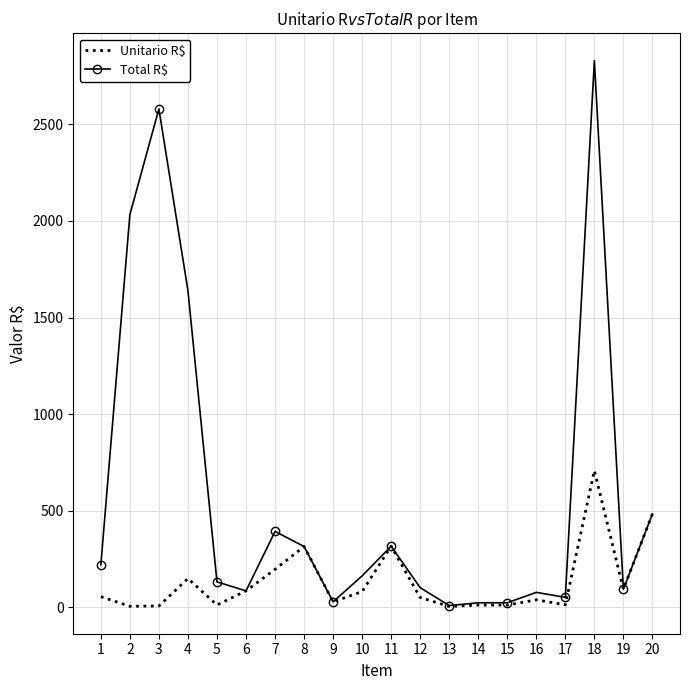

Which series has the largest total across all categories?

Total R$